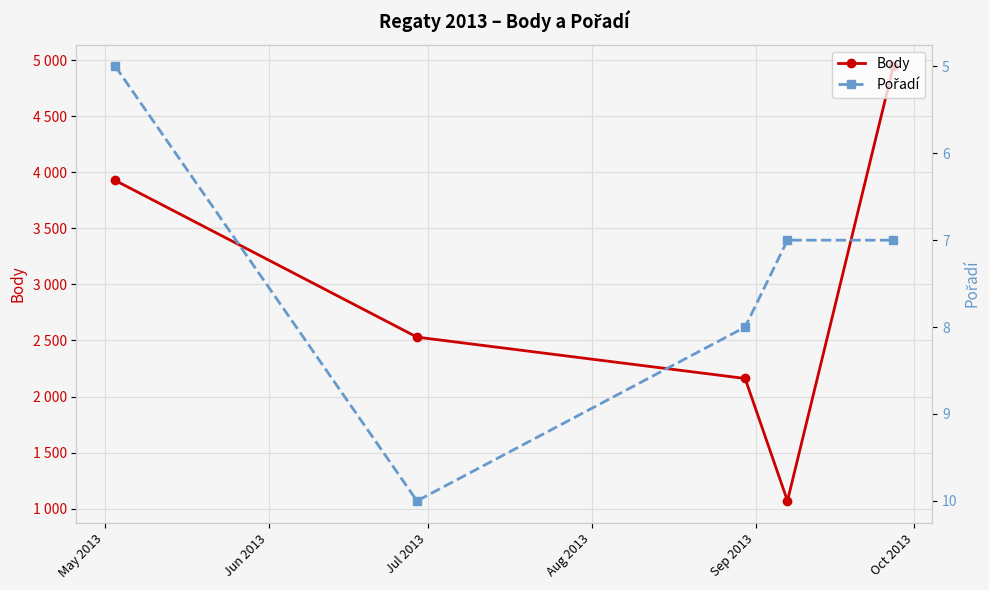

Reading left to right, extract all data points from this chart.

Body: 3927	2530	2161	1069	4945
Pořadí: 5	10	8	7	7